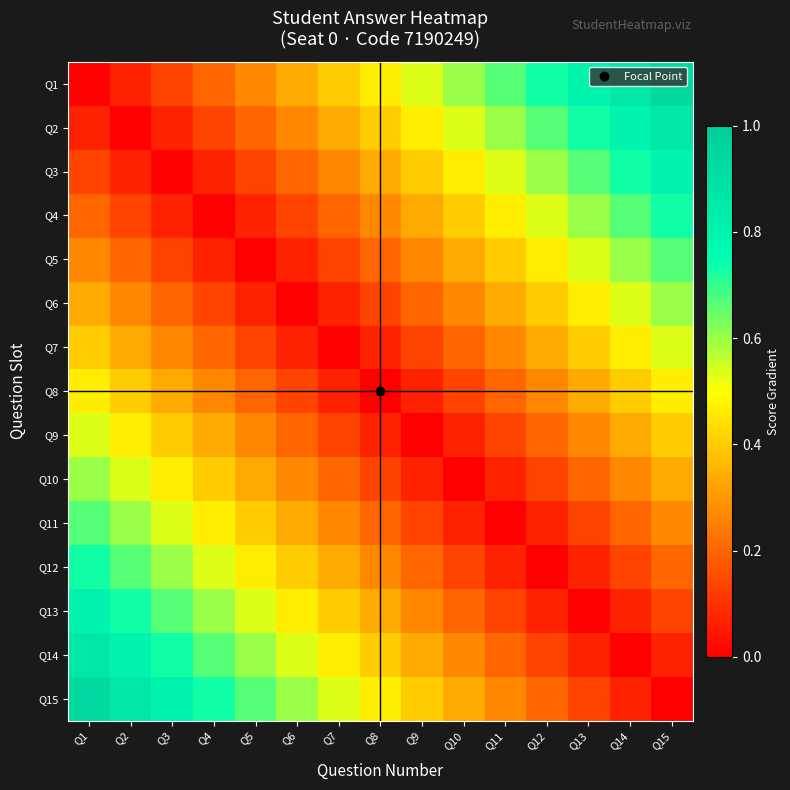

Reading left to right, what are all the values shown in this chart?

Q1: Q1=0.0	Q2=0.1	Q3=0.1	Q4=0.2	Q5=0.3	Q6=0.3	Q7=0.4	Q8=0.5	Q9=0.5	Q10=0.6	Q11=0.7	Q12=0.7	Q13=0.8	Q14=0.9	Q15=0.9
Q2: Q1=0.1	Q2=0.0	Q3=0.1	Q4=0.1	Q5=0.2	Q6=0.3	Q7=0.3	Q8=0.4	Q9=0.5	Q10=0.5	Q11=0.6	Q12=0.7	Q13=0.7	Q14=0.8	Q15=0.9
Q3: Q1=0.1	Q2=0.1	Q3=0.0	Q4=0.1	Q5=0.1	Q6=0.2	Q7=0.3	Q8=0.3	Q9=0.4	Q10=0.5	Q11=0.5	Q12=0.6	Q13=0.7	Q14=0.7	Q15=0.8
Q4: Q1=0.2	Q2=0.1	Q3=0.1	Q4=0.0	Q5=0.1	Q6=0.1	Q7=0.2	Q8=0.3	Q9=0.3	Q10=0.4	Q11=0.5	Q12=0.5	Q13=0.6	Q14=0.7	Q15=0.7
Q5: Q1=0.3	Q2=0.2	Q3=0.1	Q4=0.1	Q5=0.0	Q6=0.1	Q7=0.1	Q8=0.2	Q9=0.3	Q10=0.3	Q11=0.4	Q12=0.5	Q13=0.5	Q14=0.6	Q15=0.7
Q6: Q1=0.3	Q2=0.3	Q3=0.2	Q4=0.1	Q5=0.1	Q6=0.0	Q7=0.1	Q8=0.1	Q9=0.2	Q10=0.3	Q11=0.3	Q12=0.4	Q13=0.5	Q14=0.5	Q15=0.6
Q7: Q1=0.4	Q2=0.3	Q3=0.3	Q4=0.2	Q5=0.1	Q6=0.1	Q7=0.0	Q8=0.1	Q9=0.1	Q10=0.2	Q11=0.3	Q12=0.3	Q13=0.4	Q14=0.5	Q15=0.5
Q8: Q1=0.5	Q2=0.4	Q3=0.3	Q4=0.3	Q5=0.2	Q6=0.1	Q7=0.1	Q8=0.0	Q9=0.1	Q10=0.1	Q11=0.2	Q12=0.3	Q13=0.3	Q14=0.4	Q15=0.5
Q9: Q1=0.5	Q2=0.5	Q3=0.4	Q4=0.3	Q5=0.3	Q6=0.2	Q7=0.1	Q8=0.1	Q9=0.0	Q10=0.1	Q11=0.1	Q12=0.2	Q13=0.3	Q14=0.3	Q15=0.4
Q10: Q1=0.6	Q2=0.5	Q3=0.5	Q4=0.4	Q5=0.3	Q6=0.3	Q7=0.2	Q8=0.1	Q9=0.1	Q10=0.0	Q11=0.1	Q12=0.1	Q13=0.2	Q14=0.3	Q15=0.3
Q11: Q1=0.7	Q2=0.6	Q3=0.5	Q4=0.5	Q5=0.4	Q6=0.3	Q7=0.3	Q8=0.2	Q9=0.1	Q10=0.1	Q11=0.0	Q12=0.1	Q13=0.1	Q14=0.2	Q15=0.3
Q12: Q1=0.7	Q2=0.7	Q3=0.6	Q4=0.5	Q5=0.5	Q6=0.4	Q7=0.3	Q8=0.3	Q9=0.2	Q10=0.1	Q11=0.1	Q12=0.0	Q13=0.1	Q14=0.1	Q15=0.2
Q13: Q1=0.8	Q2=0.7	Q3=0.7	Q4=0.6	Q5=0.5	Q6=0.5	Q7=0.4	Q8=0.3	Q9=0.3	Q10=0.2	Q11=0.1	Q12=0.1	Q13=0.0	Q14=0.1	Q15=0.1
Q14: Q1=0.9	Q2=0.8	Q3=0.7	Q4=0.7	Q5=0.6	Q6=0.5	Q7=0.5	Q8=0.4	Q9=0.3	Q10=0.3	Q11=0.2	Q12=0.1	Q13=0.1	Q14=0.0	Q15=0.1
Q15: Q1=0.9	Q2=0.9	Q3=0.8	Q4=0.7	Q5=0.7	Q6=0.6	Q7=0.5	Q8=0.5	Q9=0.4	Q10=0.3	Q11=0.3	Q12=0.2	Q13=0.1	Q14=0.1	Q15=0.0